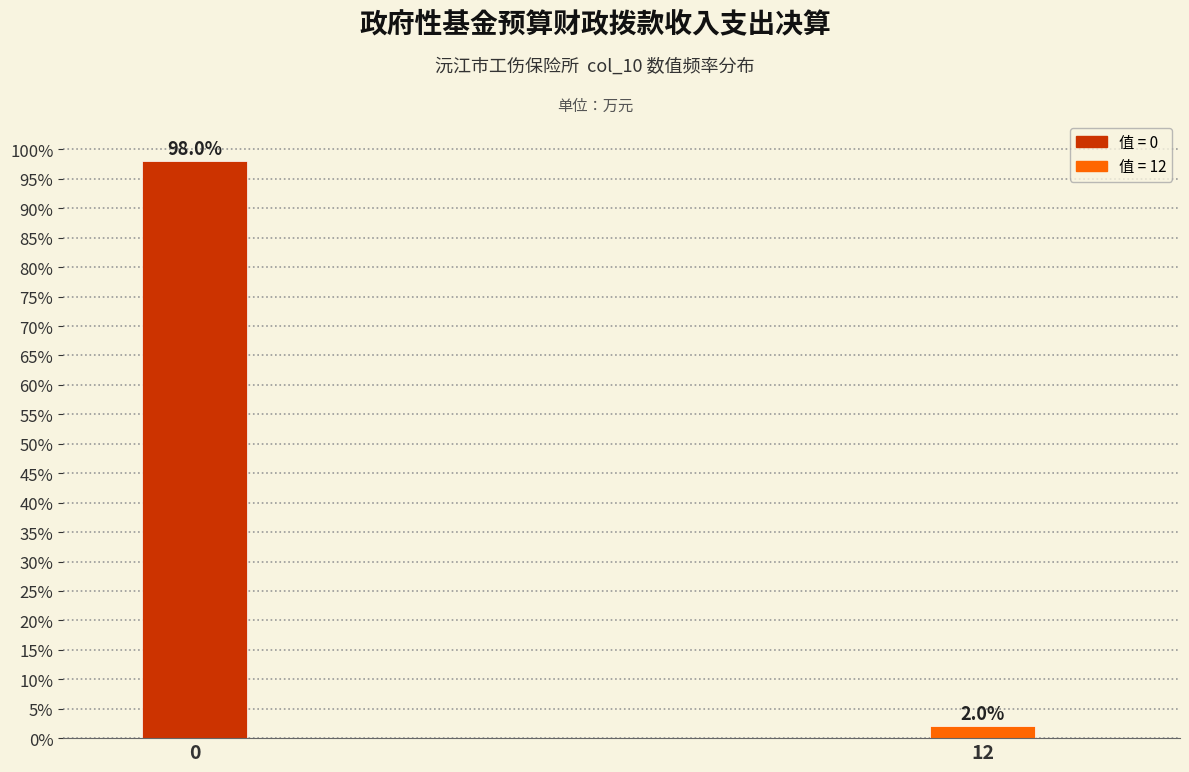

Reading left to right, transcribe all the data shown in this chart.

0=98	12=2